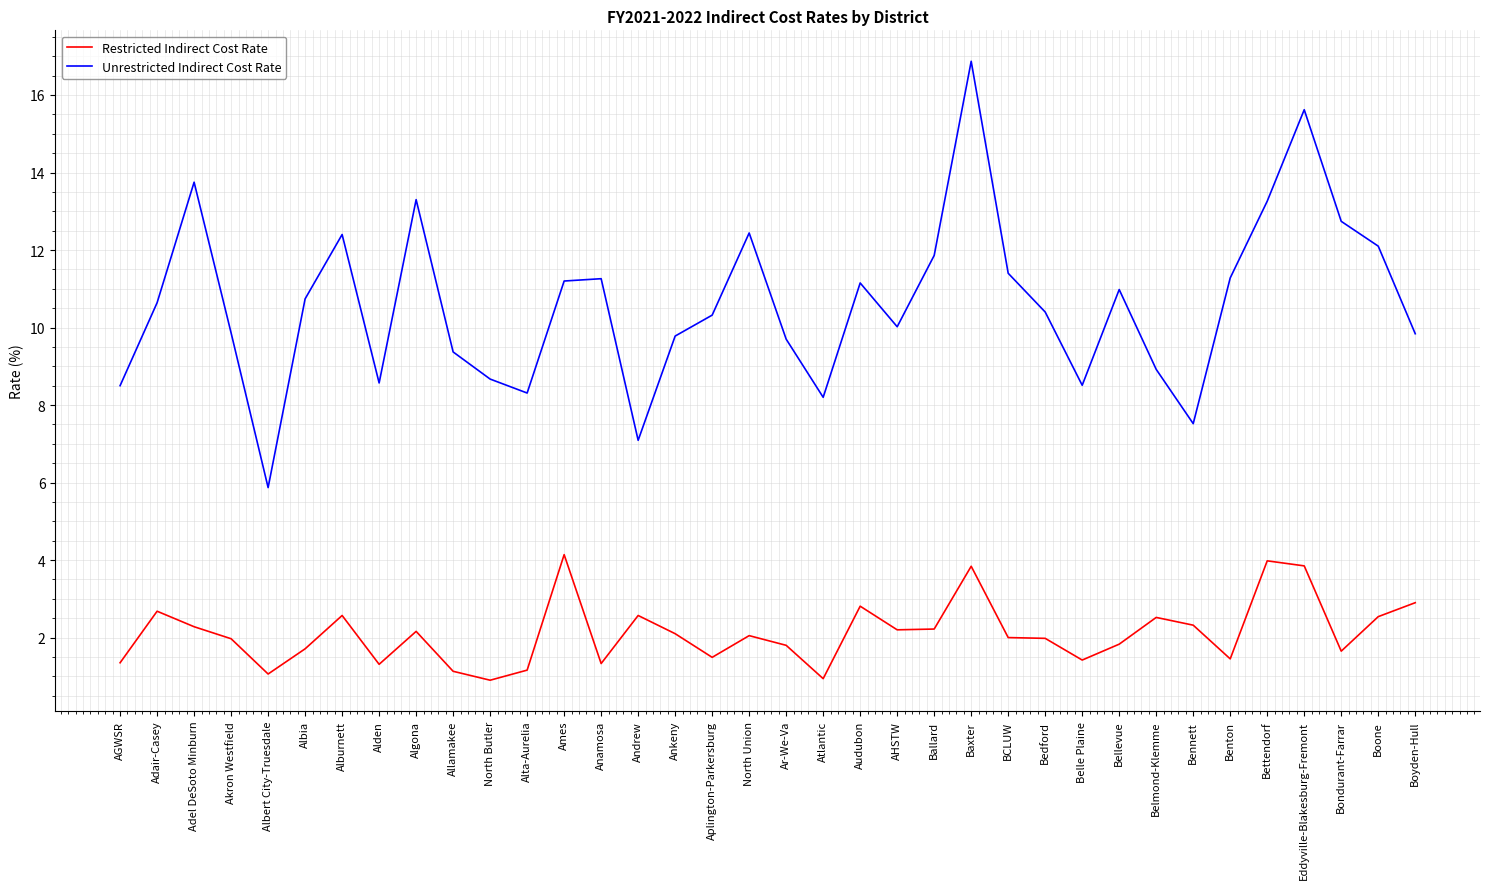

Which series has the largest total across all categories?

Unrestricted Indirect Cost Rate